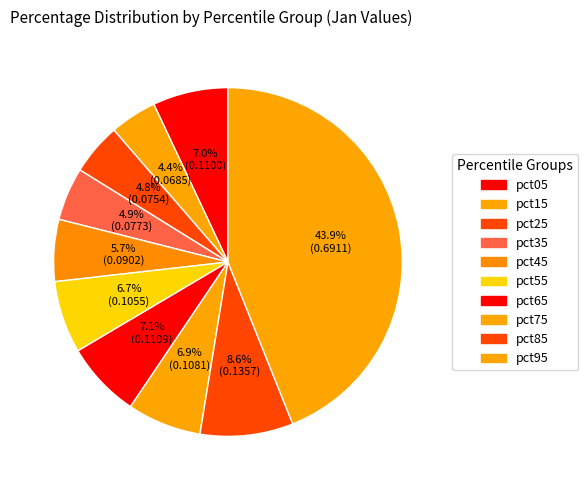

What percentage is the pct95 slice, to the nearest percent?

44%